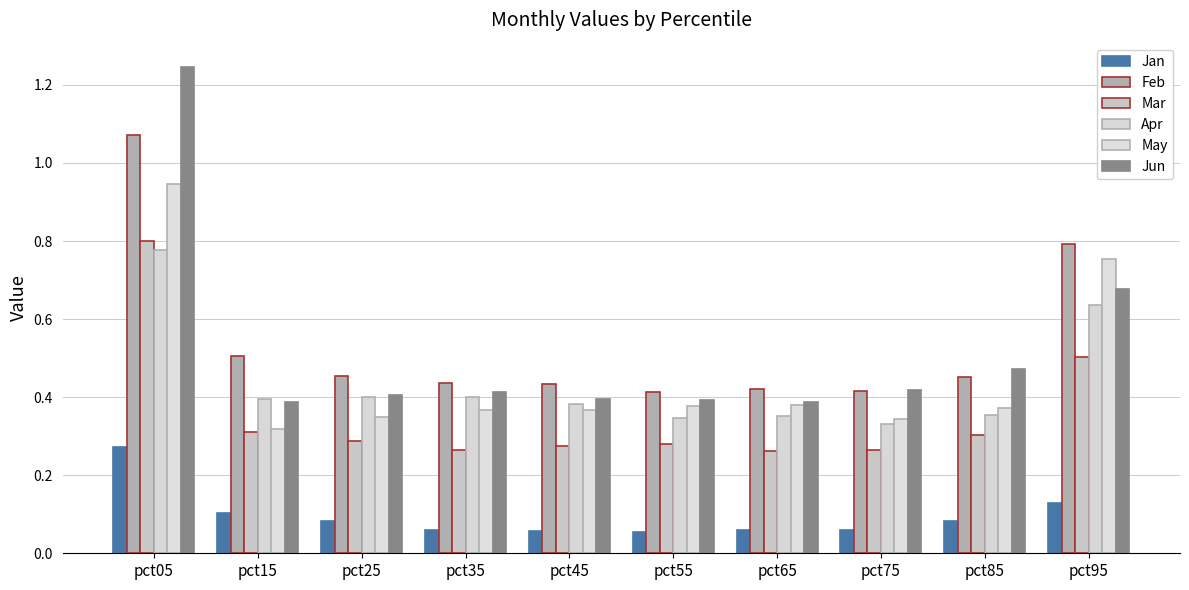

The May series shows 0.4 at pct85. True or false?

True